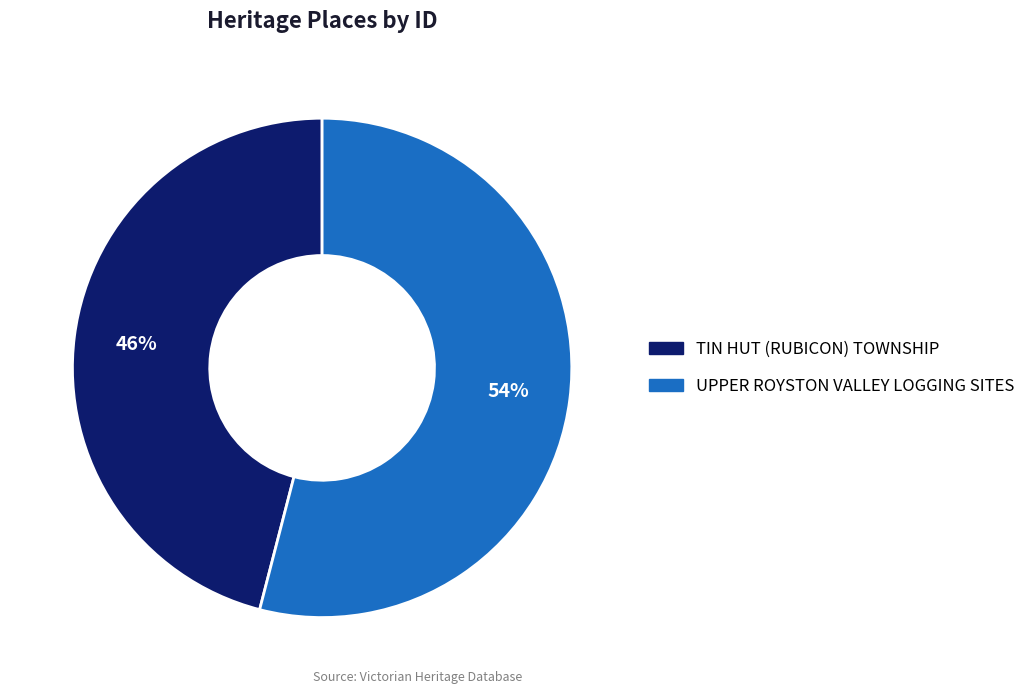

Which slice is the smallest?

TIN HUT (RUBICON) TOWNSHIP